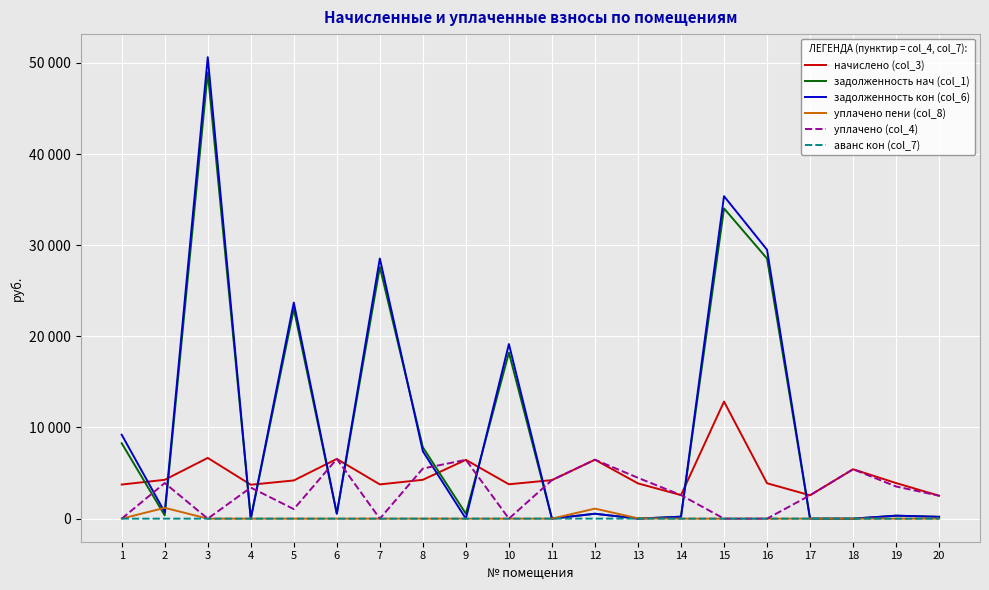

At 11, list the series in order from smallest to largest.

задолженность нач (col_1), задолженность кон (col_6), уплачено пени (col_8), аванс кон (col_7), начислено (col_3), уплачено (col_4)